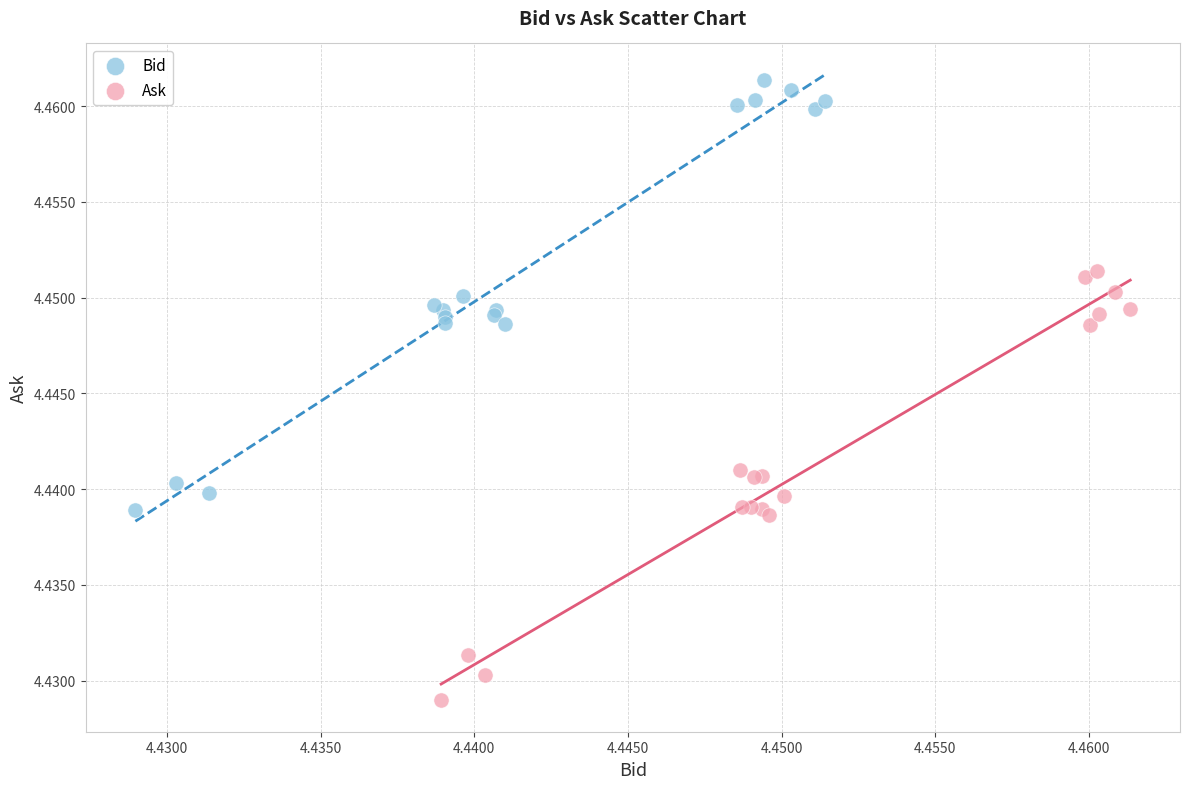

Which series reaches the minimum Y coordinate?

Ask